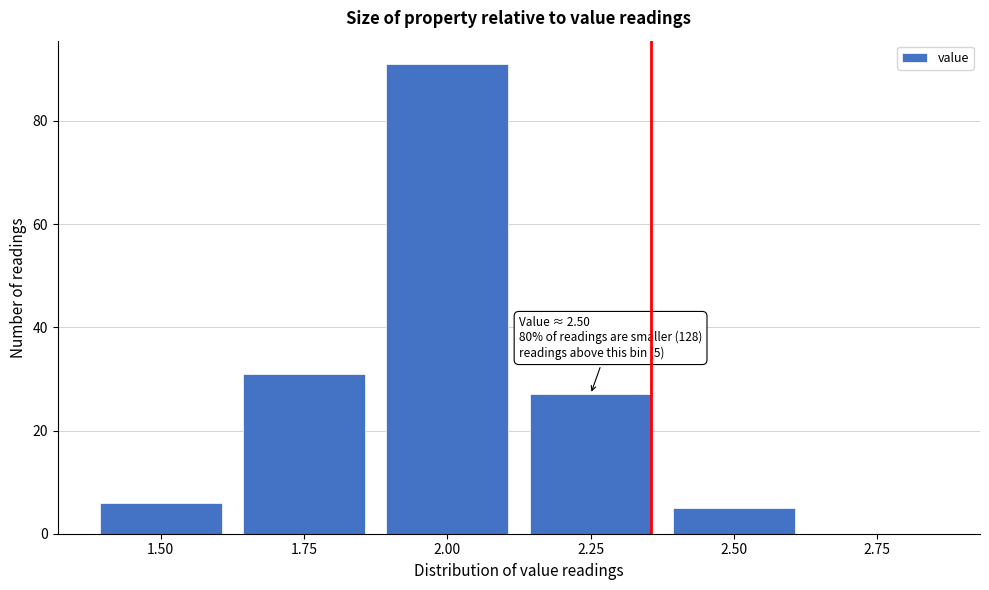

Reading left to right, what are all the values shown in this chart?

1.50=6	1.75=31	2.00=91	2.25=27	2.50=5	2.75=0